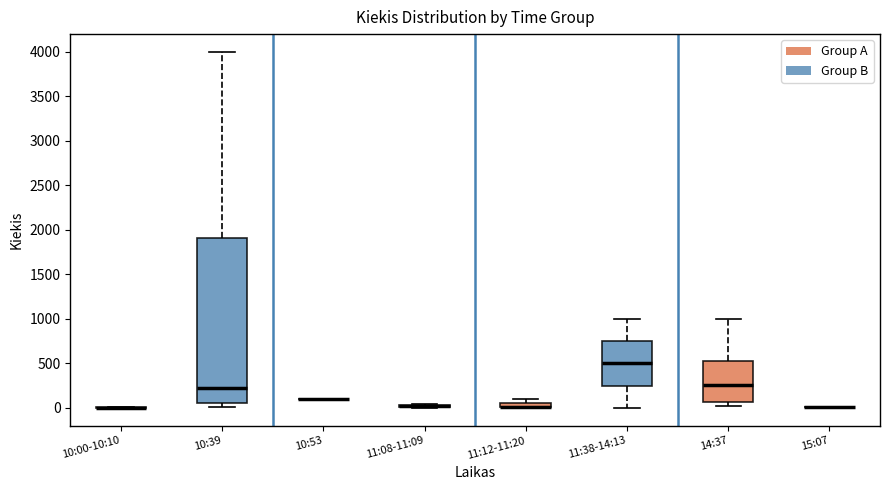

Which box is the tallest, from its lower edge to its upper edge?

10:39